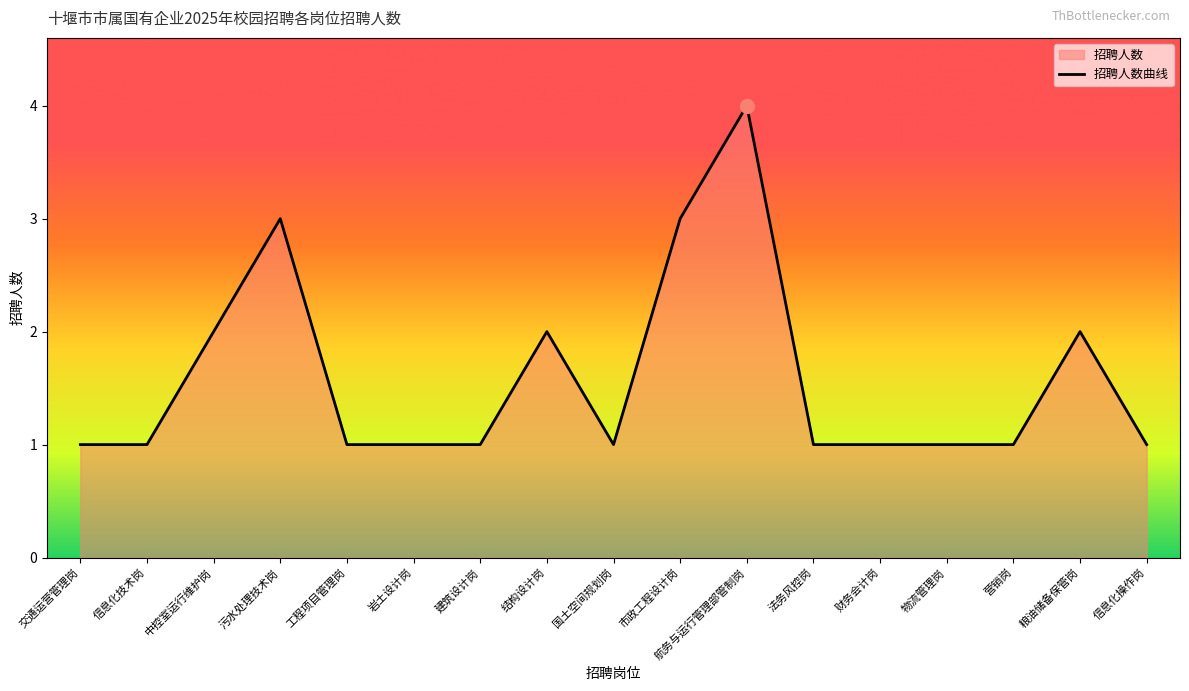

Rank the categories by value from lowest to highest.

交通运营管理岗, 信息化技术岗, 工程项目管理岗, 岩土设计岗, 建筑设计岗, 国土空间规划岗, 法务风控岗, 财务会计岗, 物流管理岗, 营销岗, 信息化操作岗, 中控室运行维护岗, 结构设计岗, 粮油储备保管岗, 污水处理技术岗, 市政工程设计岗, 航务与运行管理部管制岗